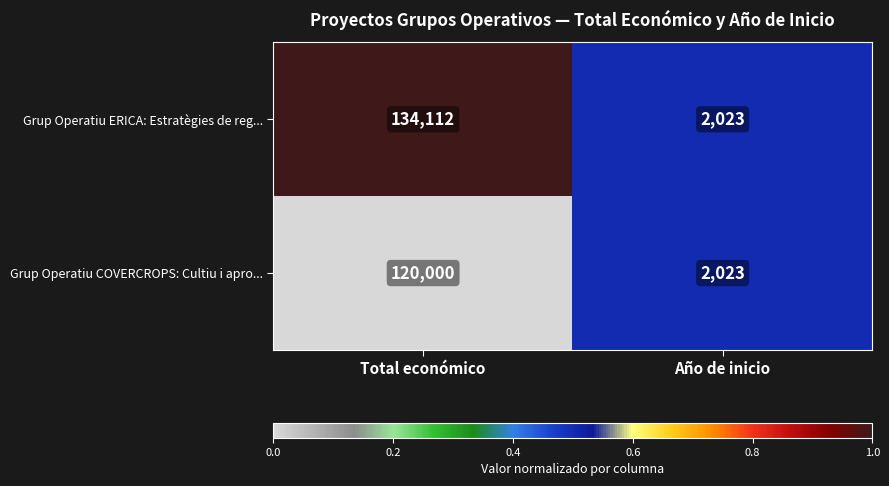

How many data points does each series have?

2